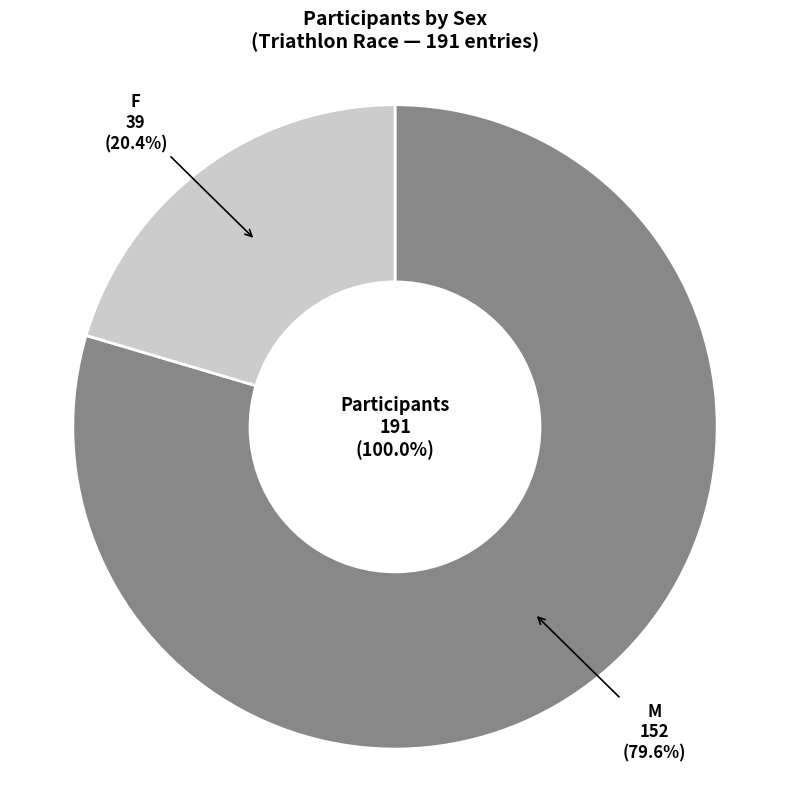

Rank the categories by value from lowest to highest.

F, M